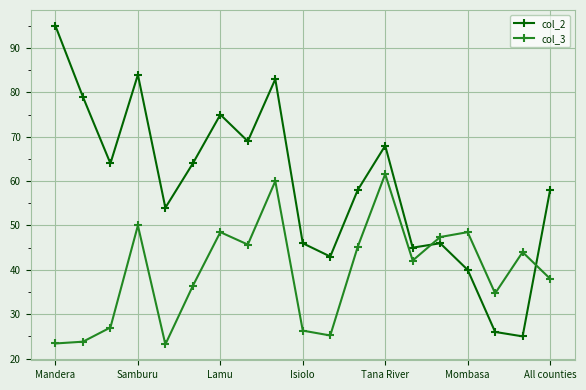

Which series ends up on top after the final intersection of col_2 and col_3?

col_2